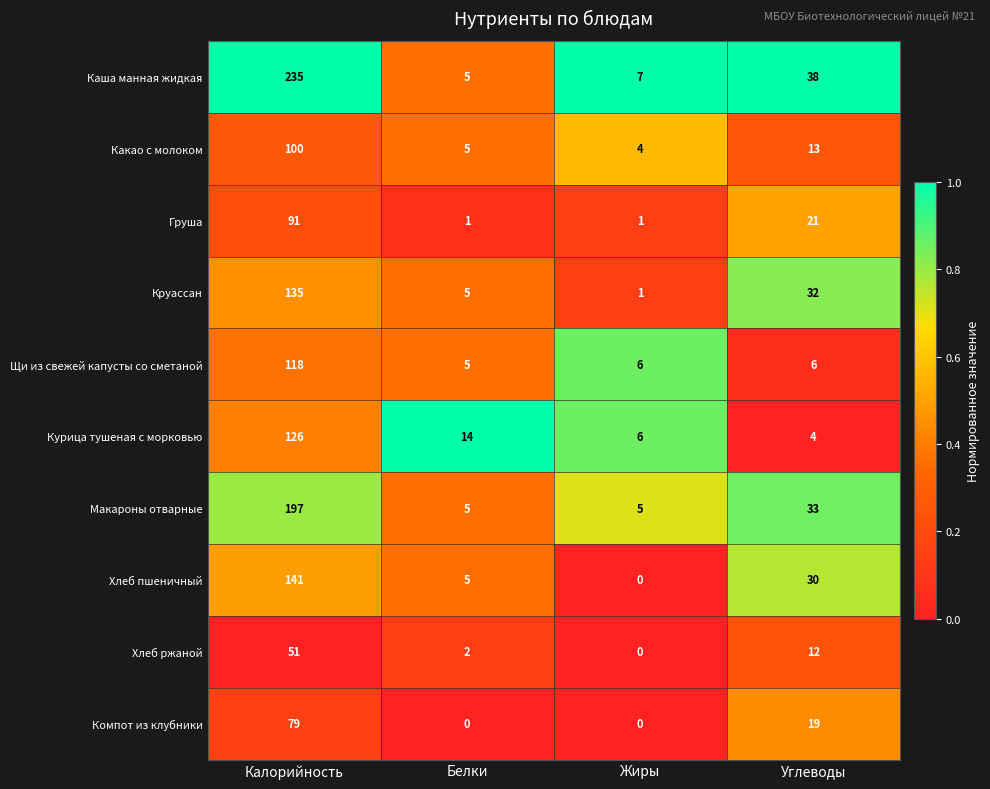

What is the spread (max minus min) of values at Калорийность?

184